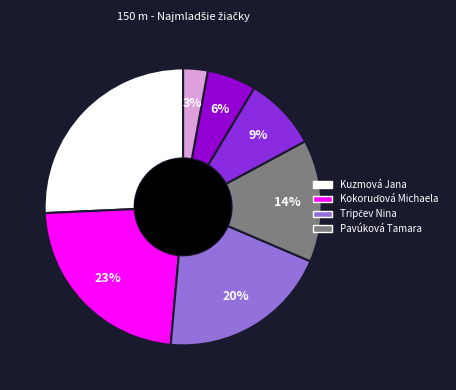

How many slices are in this pie chart?

7